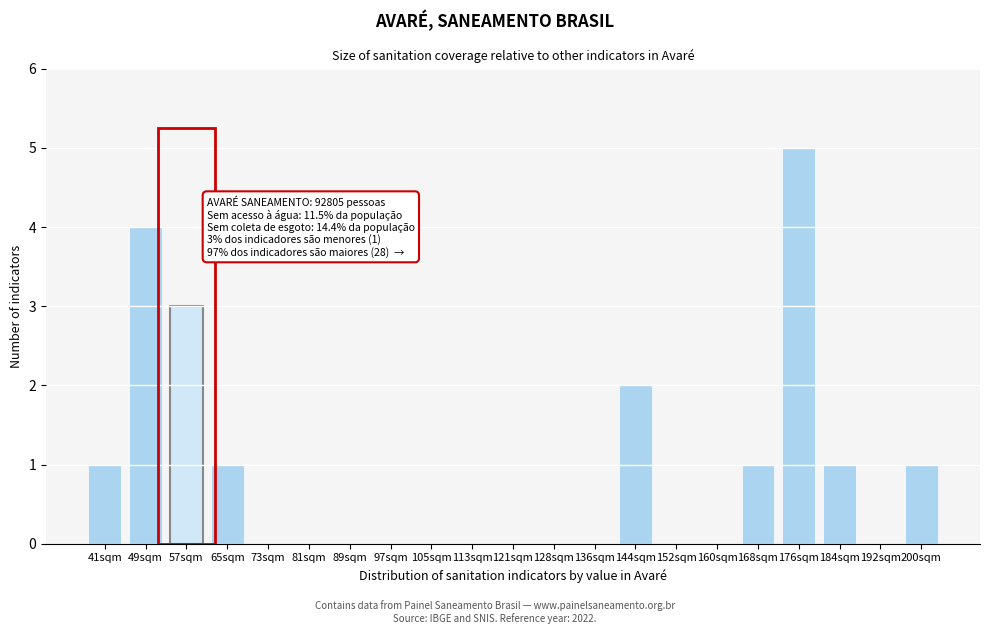

Reading left to right, transcribe all the data shown in this chart.

41sqm=1	49sqm=4	57sqm=3	65sqm=1	73sqm=0	81sqm=0	89sqm=0	97sqm=0	105sqm=0	113sqm=0	121sqm=0	128sqm=0	136sqm=0	144sqm=2	152sqm=0	160sqm=0	168sqm=1	176sqm=5	184sqm=1	192sqm=0	200sqm=1